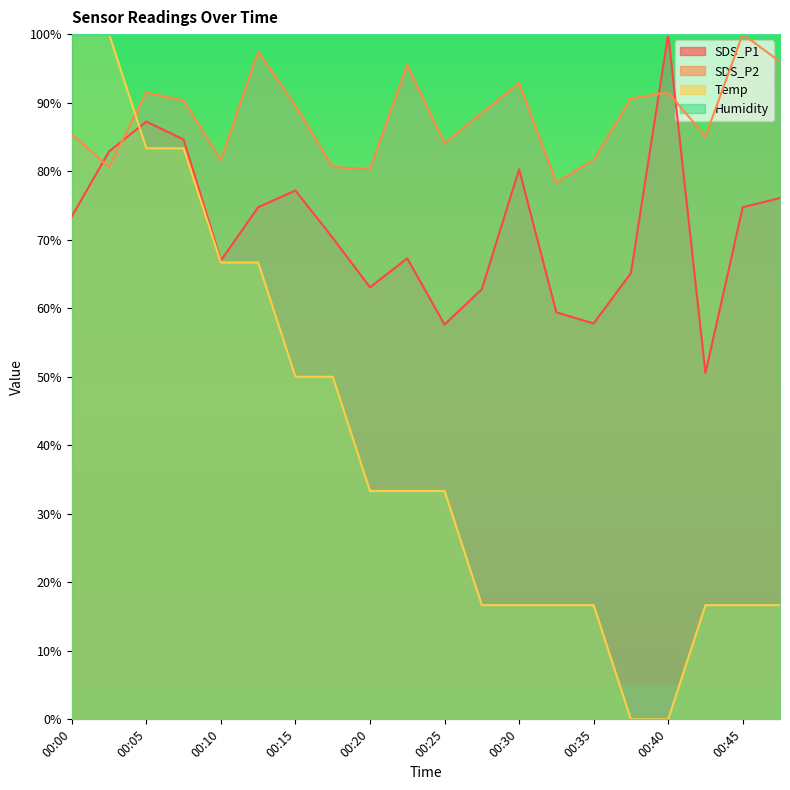

Reading left to right, list all the values displayed in this chart.

SDS_P1: 73.4	82.9	87.2	84.6	67.0	74.7	77.2	70.3	63.0	67.3	57.6	62.8	80.3	59.4	57.8	65.1	100.0	50.5	74.7	76.1
SDS_P2: 85.4	80.6	91.5	90.3	81.6	97.5	89.6	80.6	80.3	95.5	84.0	88.5	92.8	78.4	81.6	90.6	91.5	85.1	100.0	96.0
Temp: 100.0	100.0	83.3	83.3	66.7	66.7	50.0	50.0	33.3	33.3	33.3	16.7	16.7	16.7	16.7	0.0	0.0	16.7	16.7	16.7